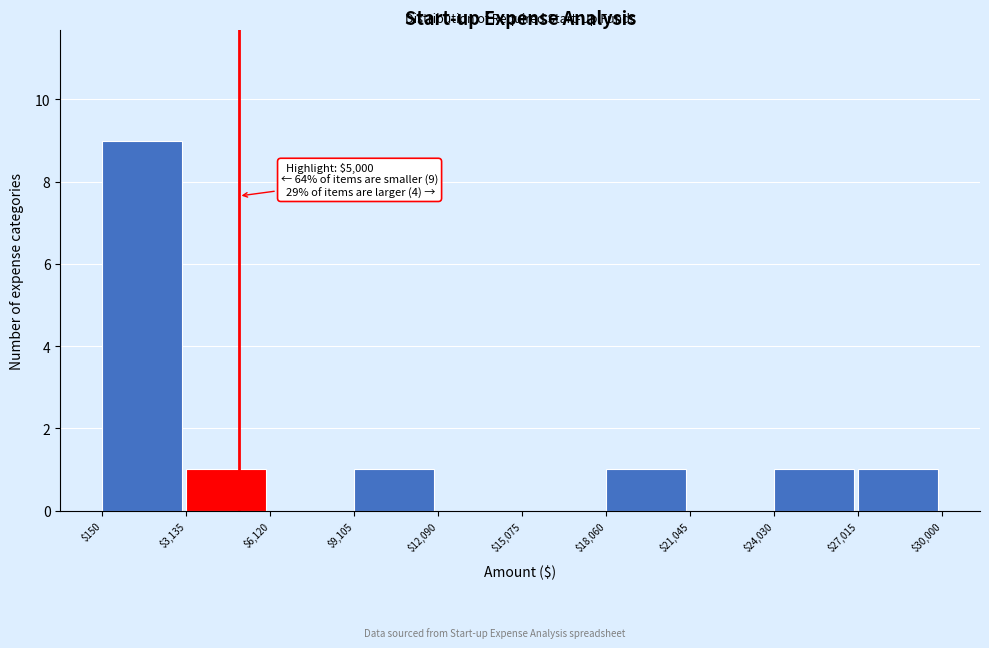

Over which range of the x-axis is the bar tallest?

$150 to $3,135